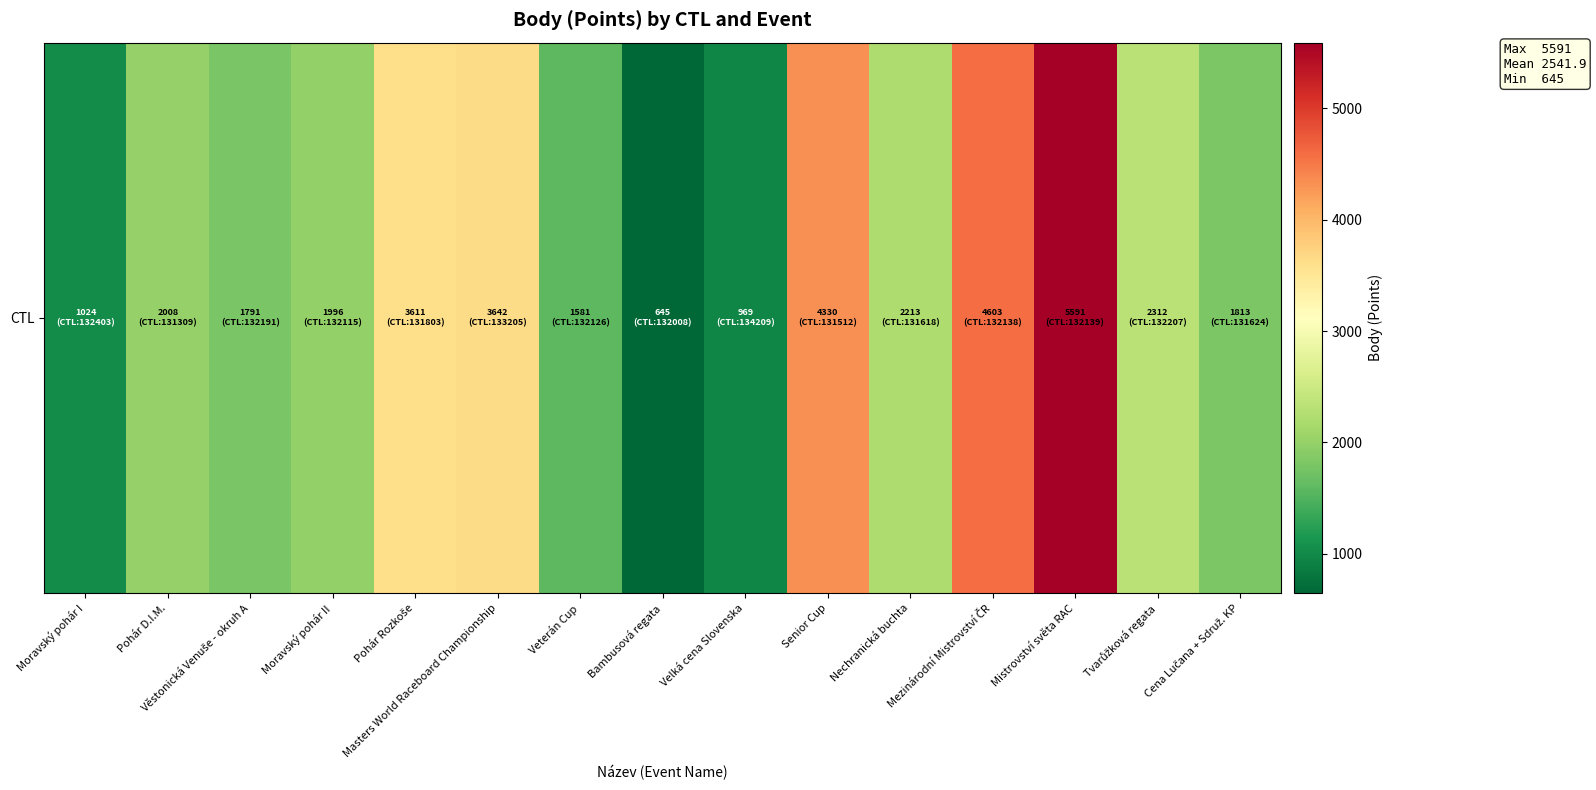

Which has a higher value, Cena Lučana + Sdruž. KP or Moravský pohár II?

Moravský pohár II